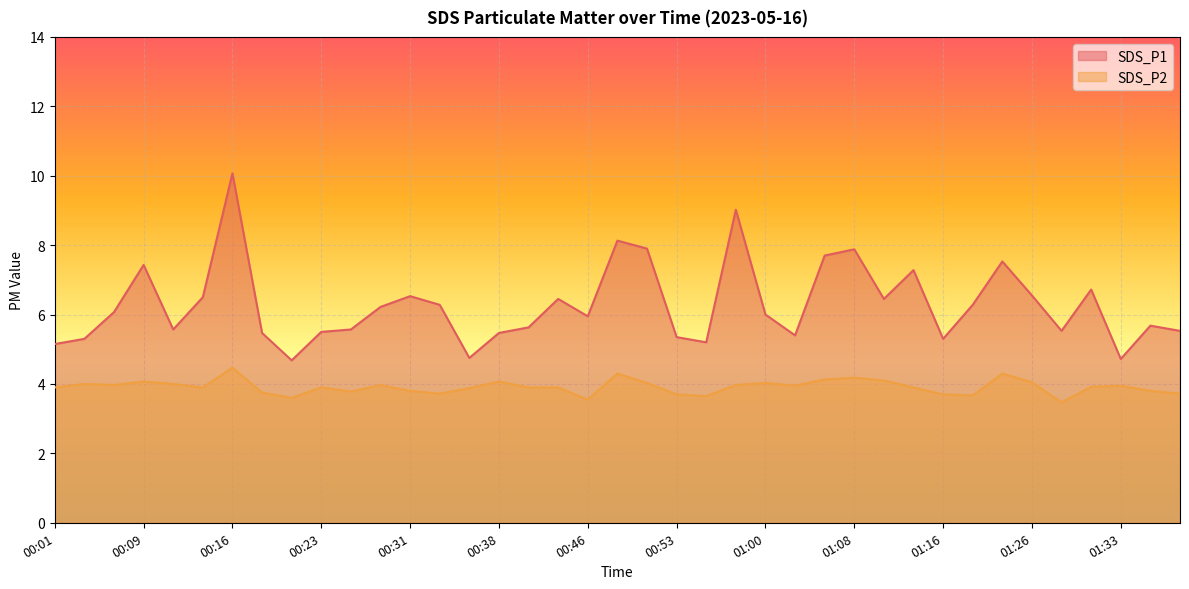

What value does the SDS_P2 series have at 00:06?

4.0